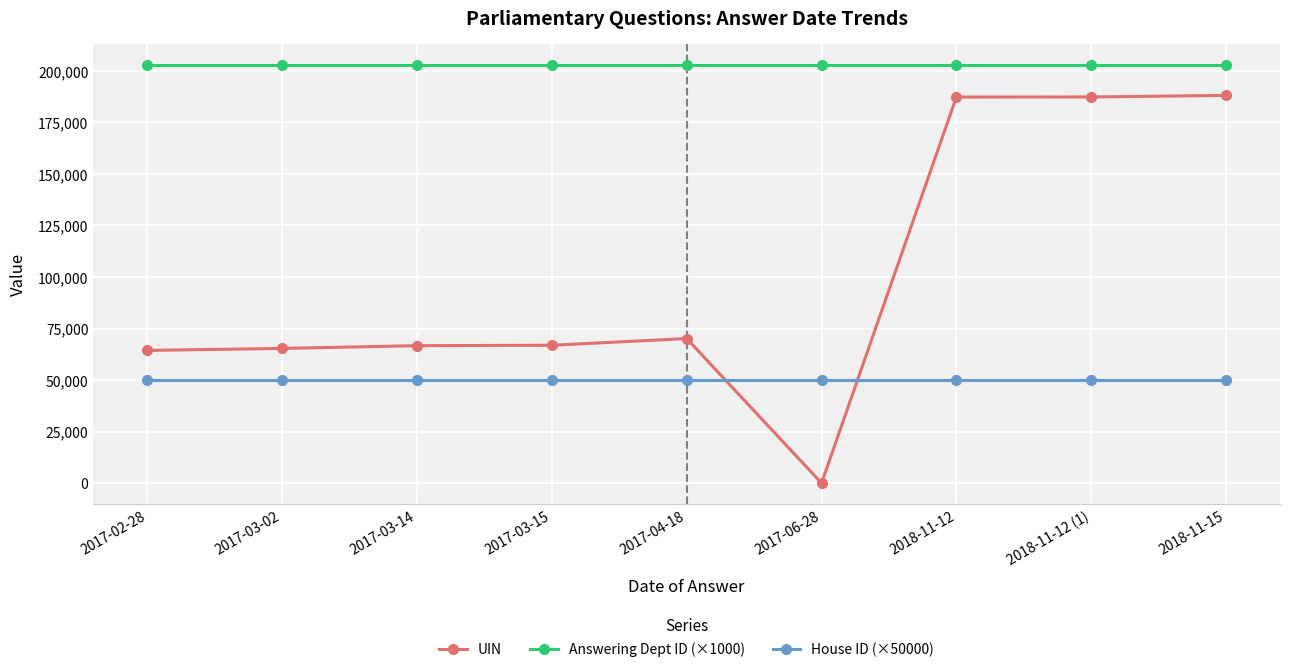

True or false: House ID (×50000) and Answering Dept ID (×1000) cross at least once.

False